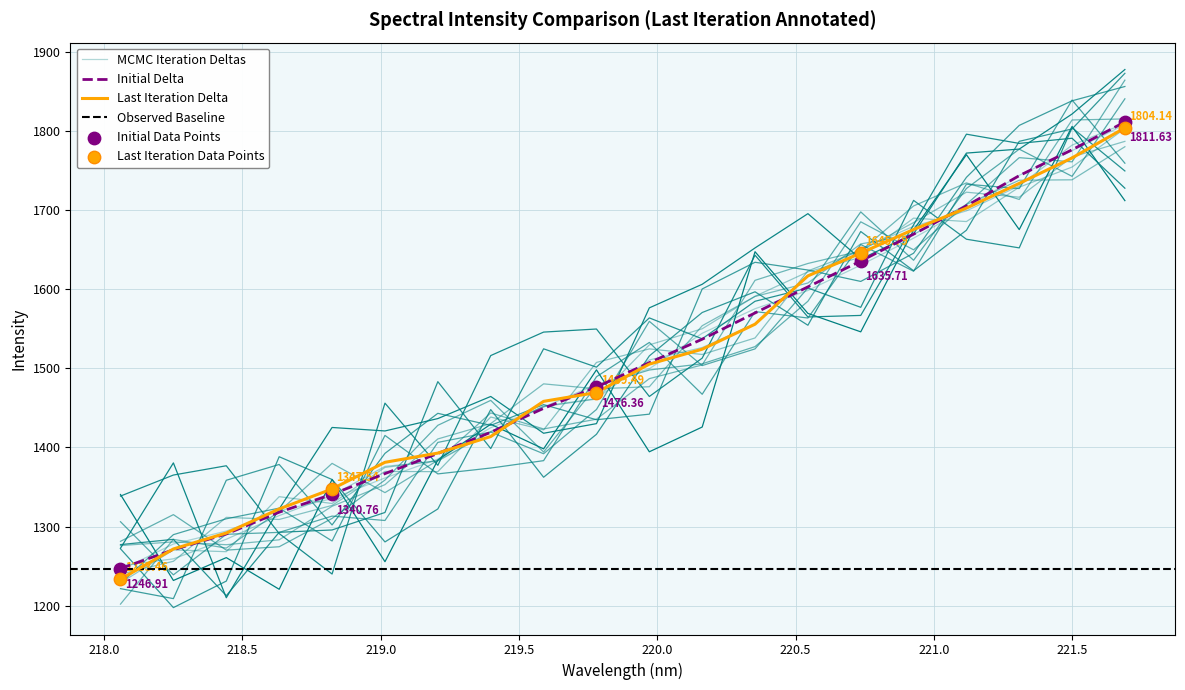

Between 221.3083 and 219.589, which is larger?

221.3083